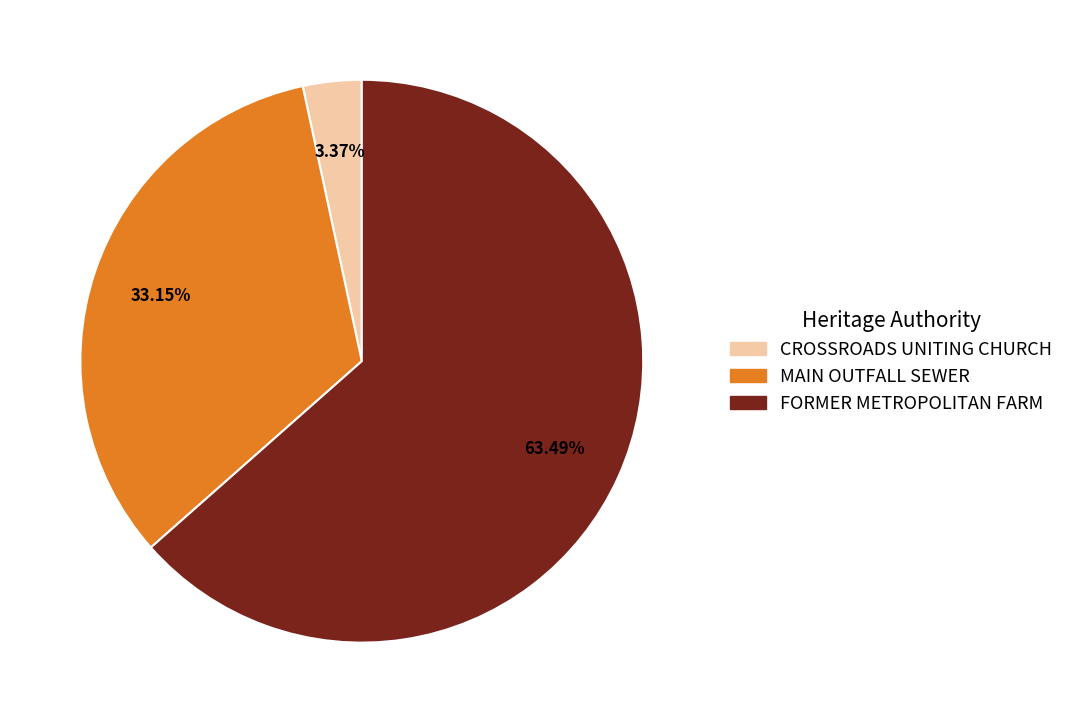

The MAIN OUTFALL SEWER slice represents 33% of the pie. True or false?

True